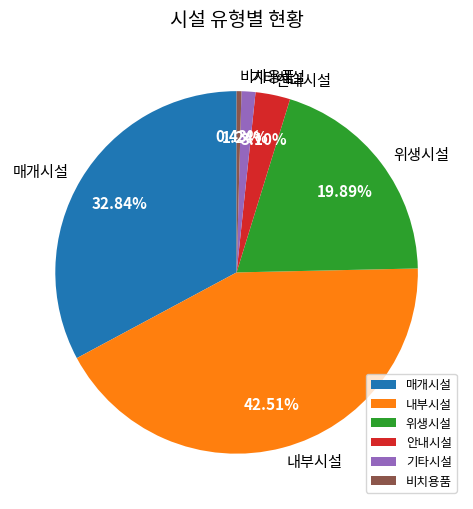

Does 매개시설 account for over 50% of the chart?

No